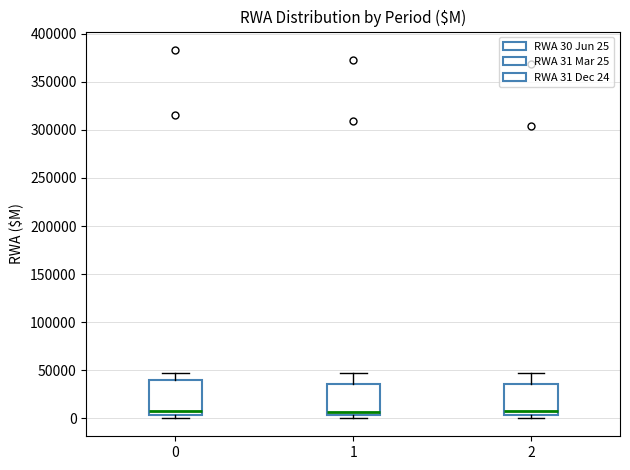

Where does the median line of the box at x = 0 sit on the y-axis? The values are not printed on the chart, so give them approximately, as read against the axis.

10000